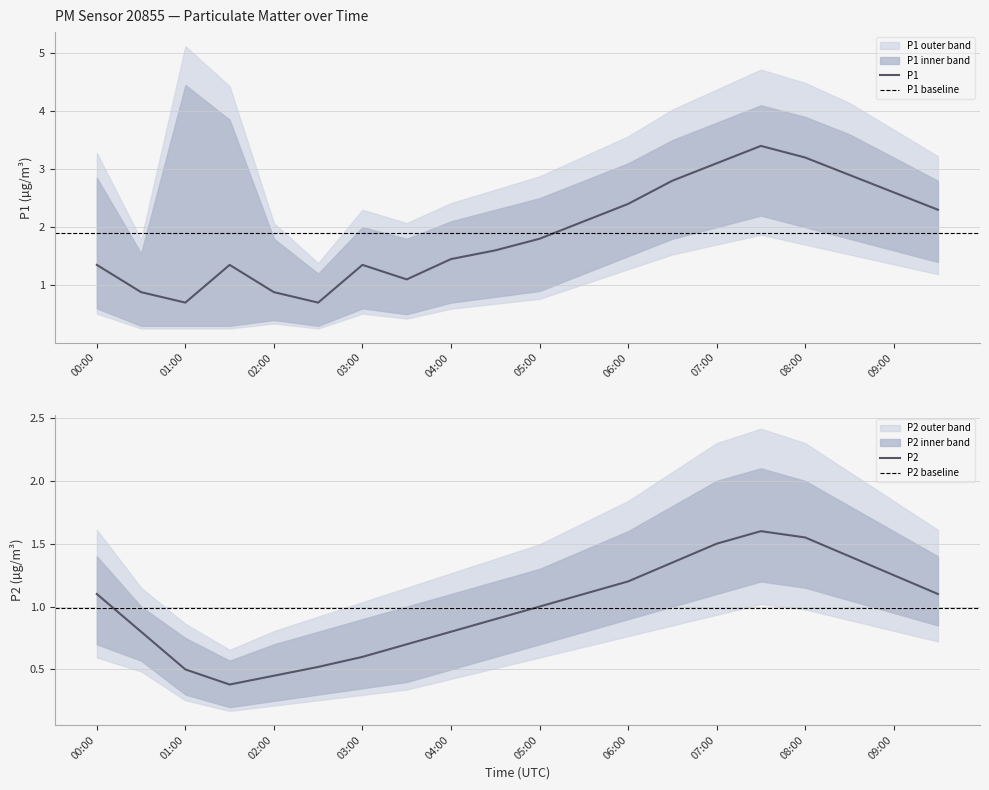

How many lines are shown in the chart?

2